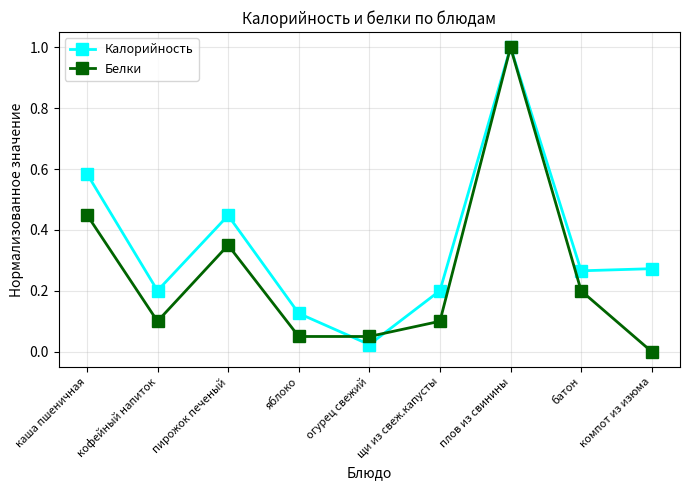

What is the maximum value for Белки?

1.0